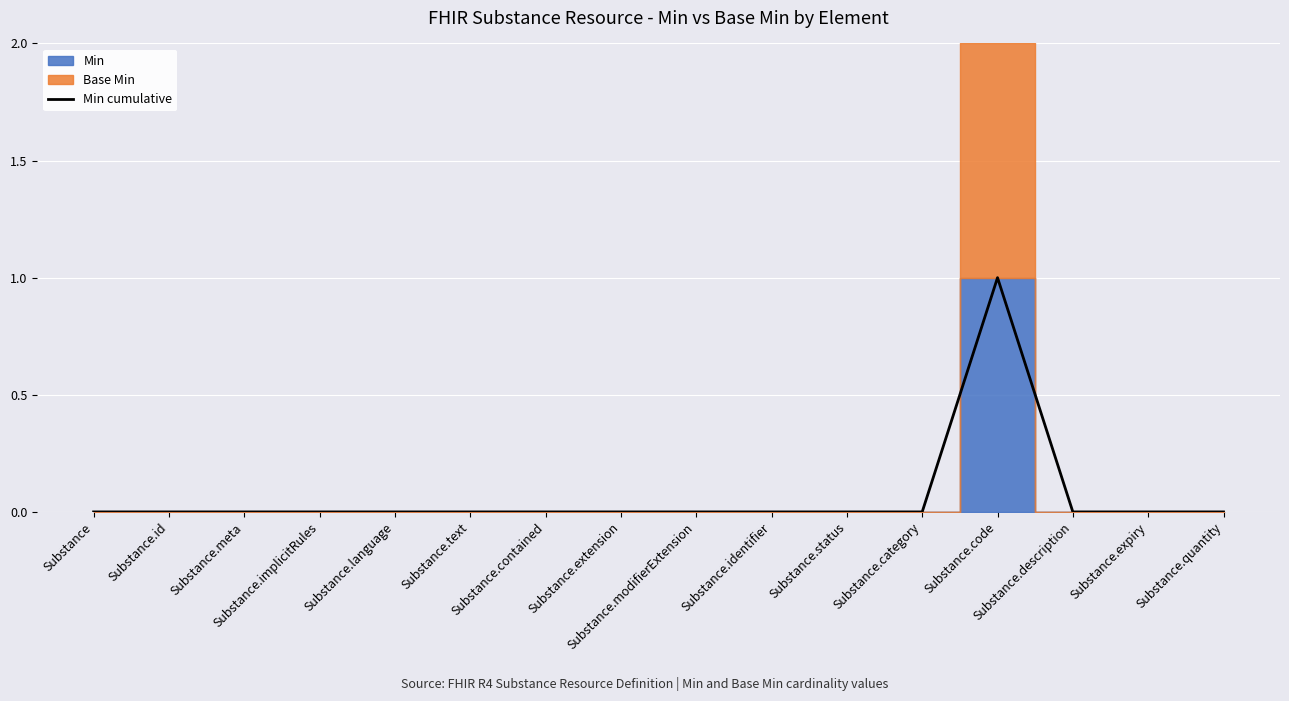

How many lines are shown in the chart?

1